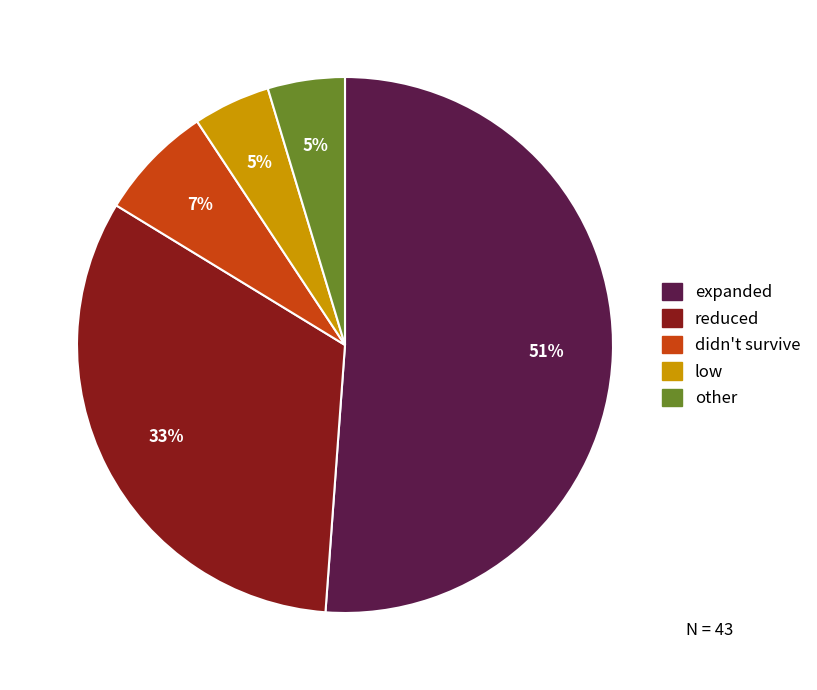

Do didn't survive and low together represent more than half of the pie?

No